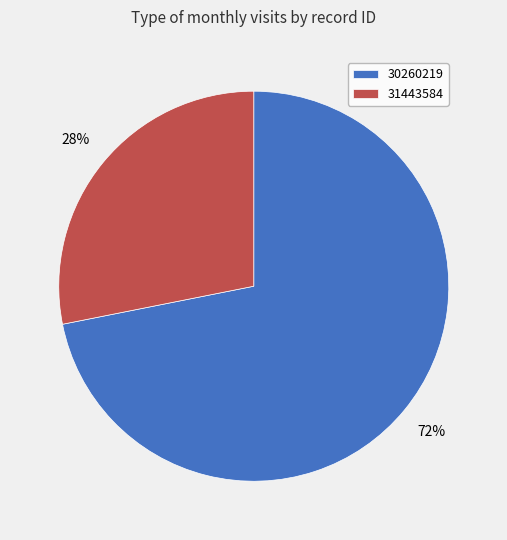

Is the sum of 30260219 and 31443584 greater than half?

Yes